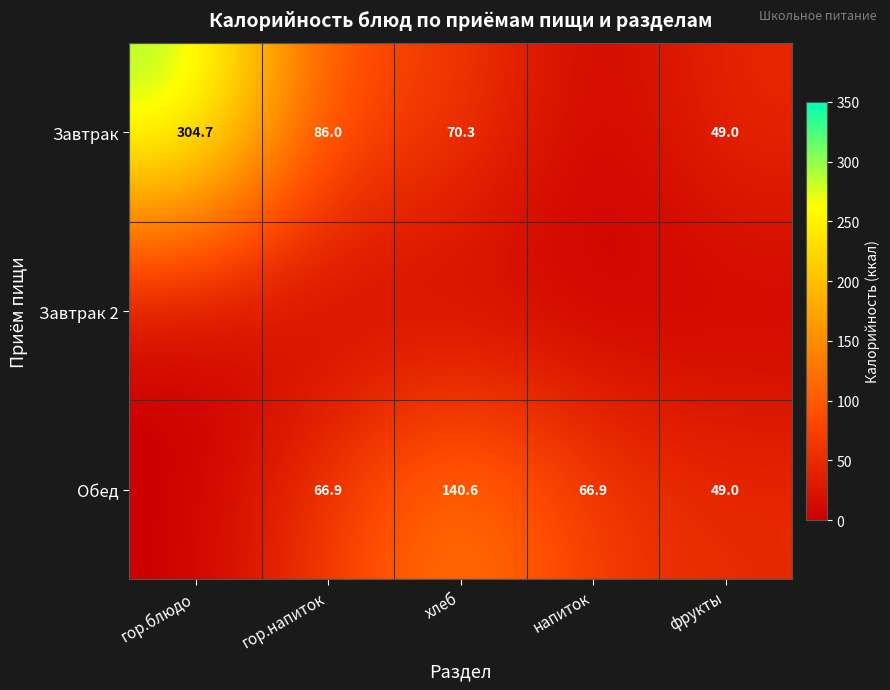

Is it true that Завтрак equals 70.3 at хлеб?

True